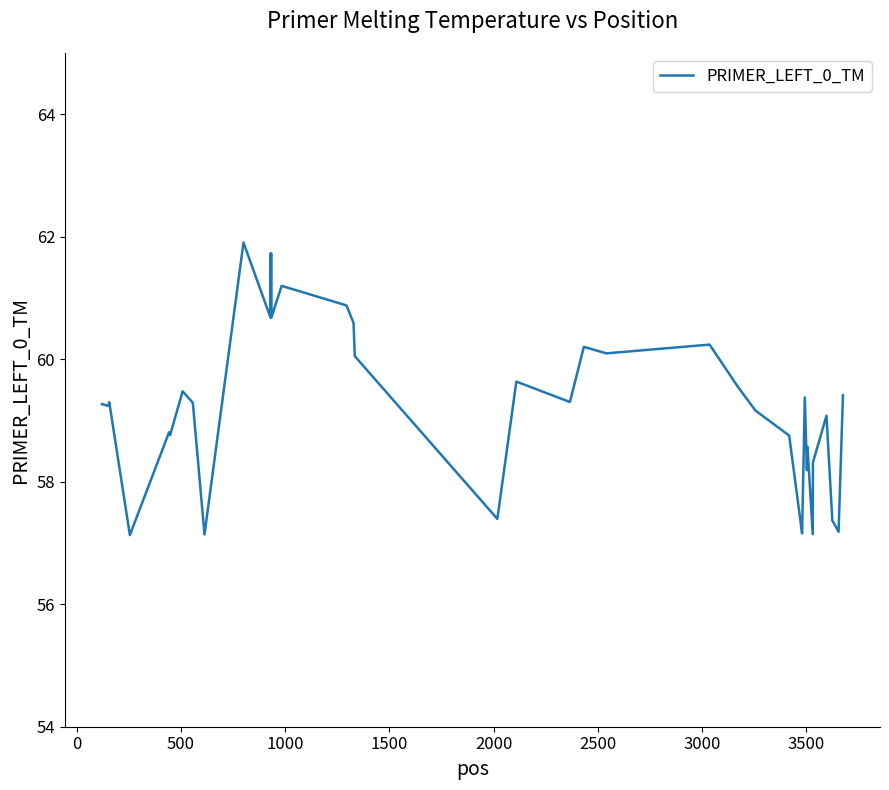

What is the difference between the maximum and minimum values?

4.8